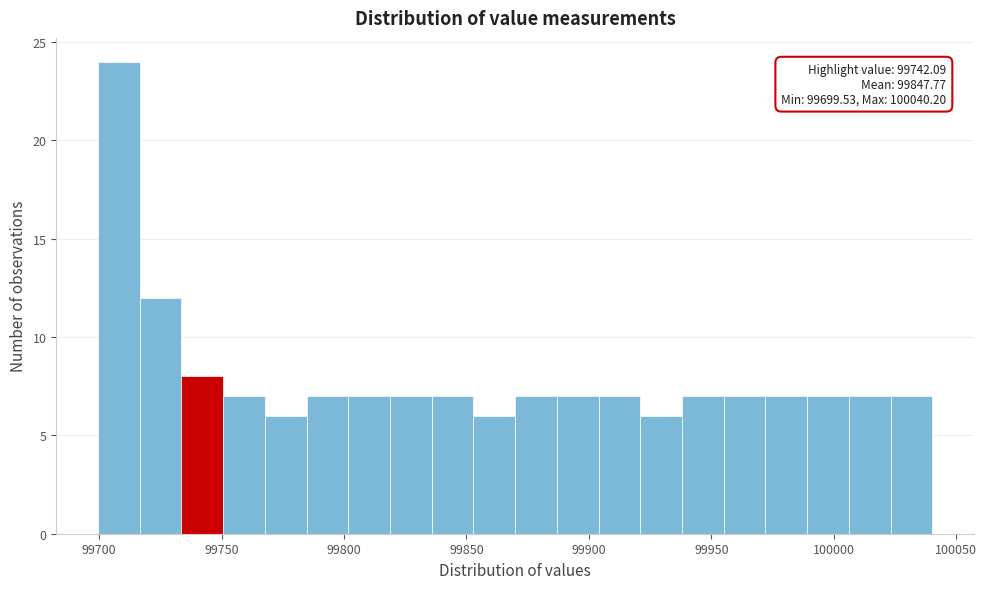

Read against the x-axis, roughly where is the centre of the tallest bar?

99710